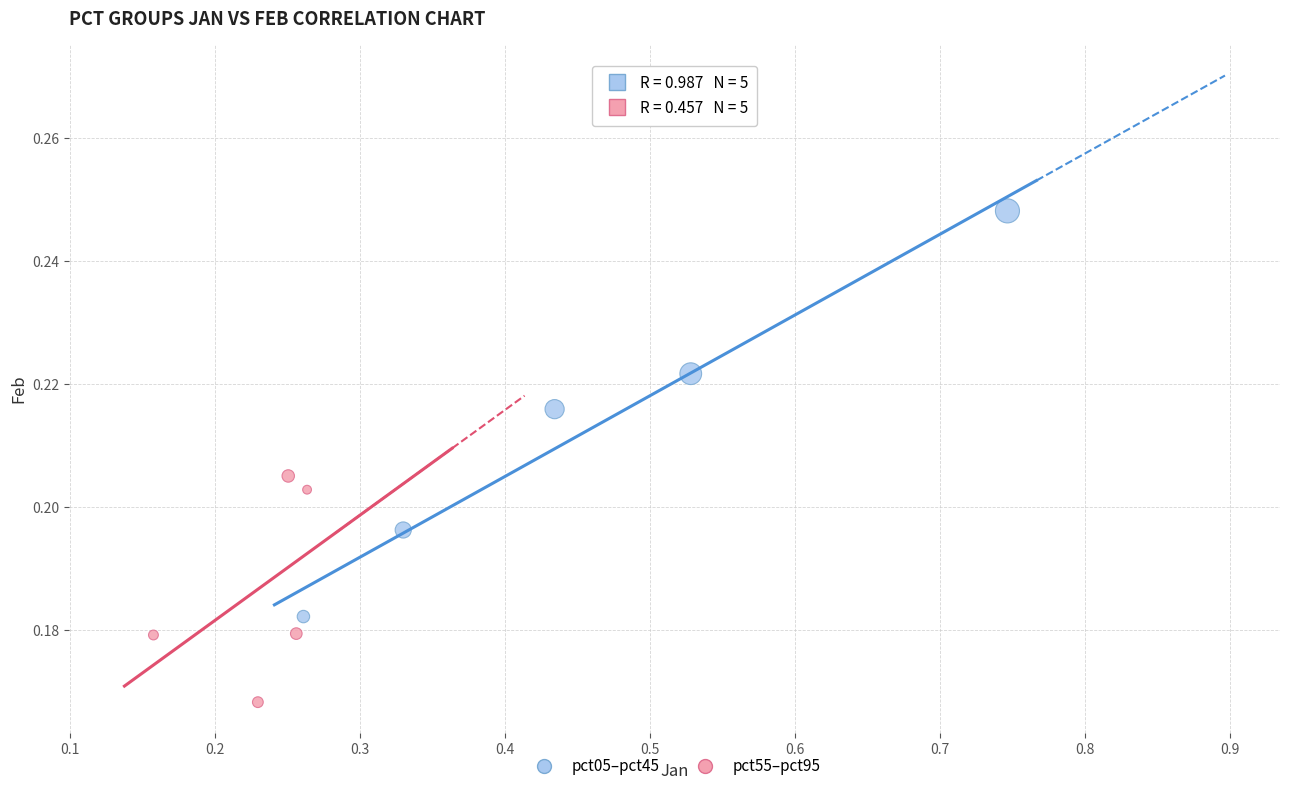

Which series has the widest spread of Y values?

pct05–pct45